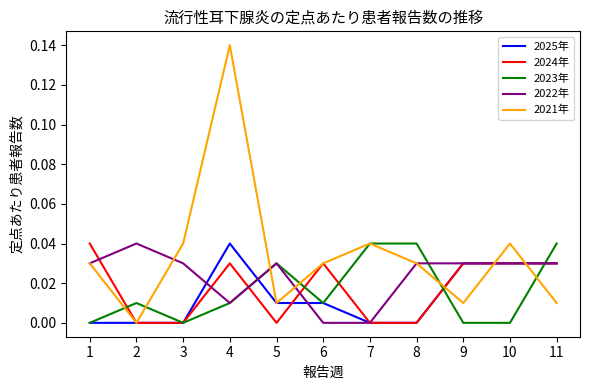

In 2021年, how many points are lower than both neighbors (excluding endpoints)?

3